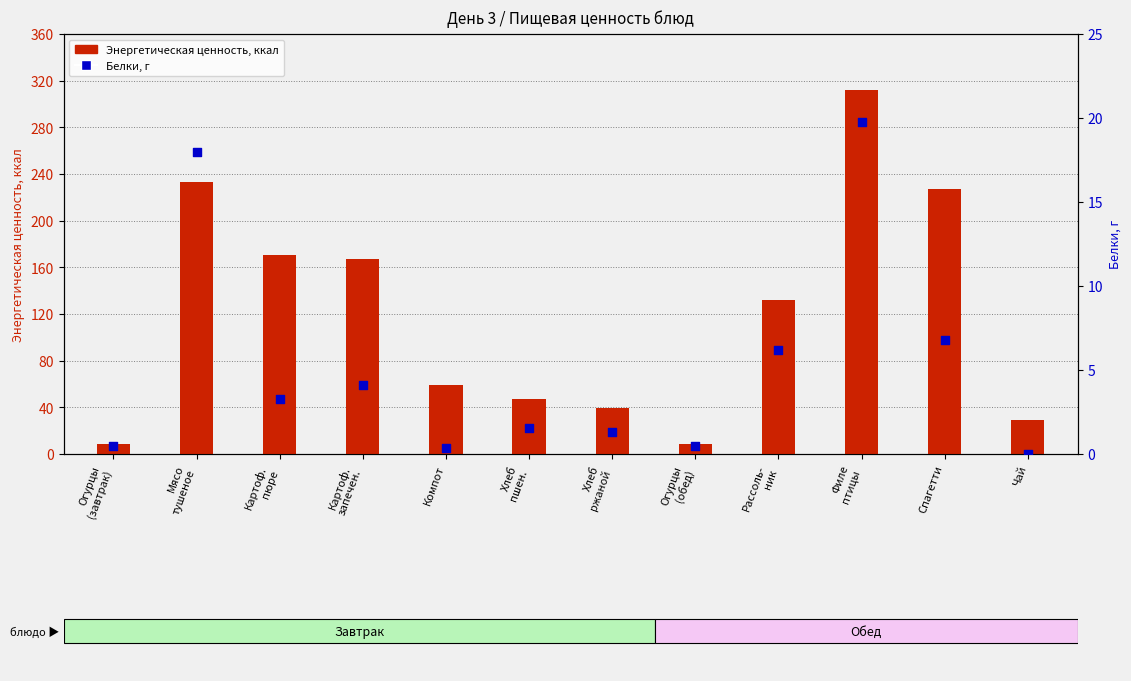

Which series has the widest spread of Y values?

Энергетическая ценность, ккал